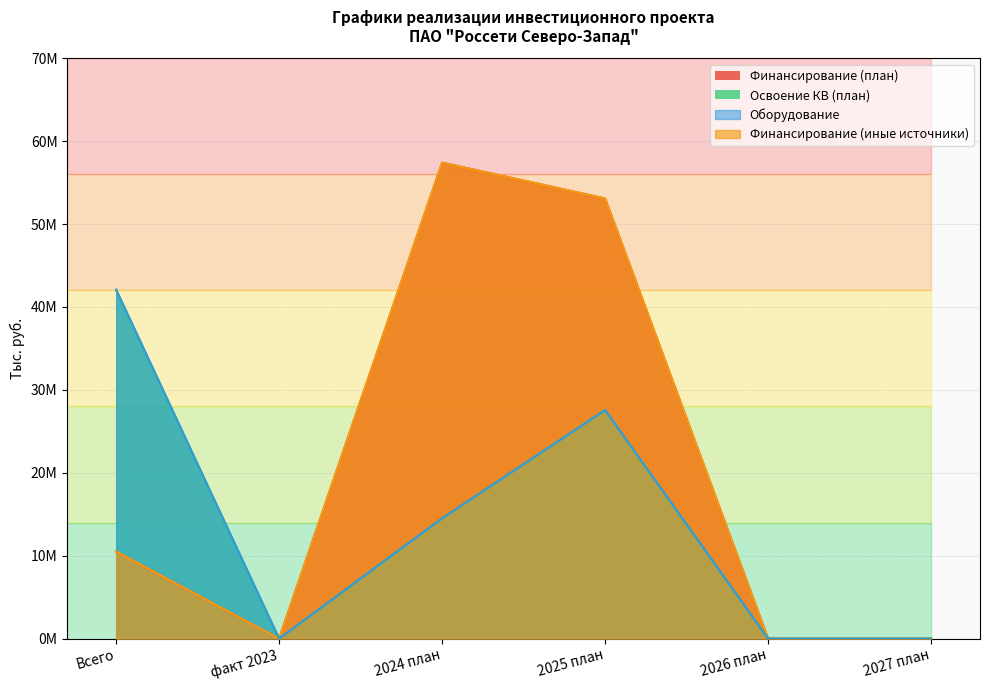

True or false: Оборудование and Освоение КВ (план) cross at least once.

False